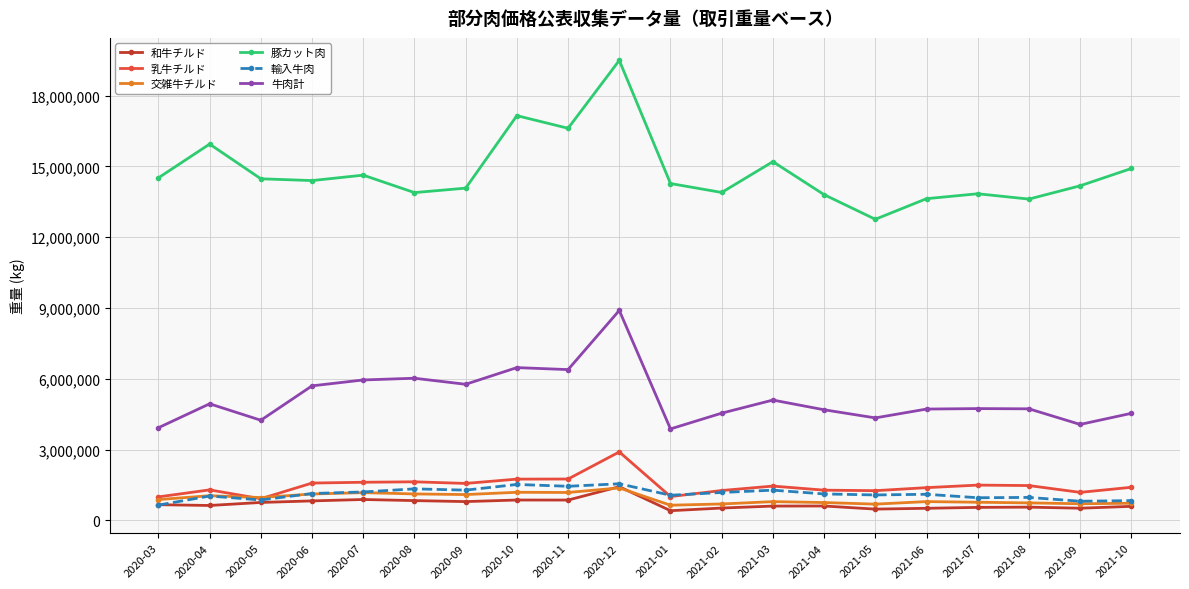

How many series are shown in this chart?

6